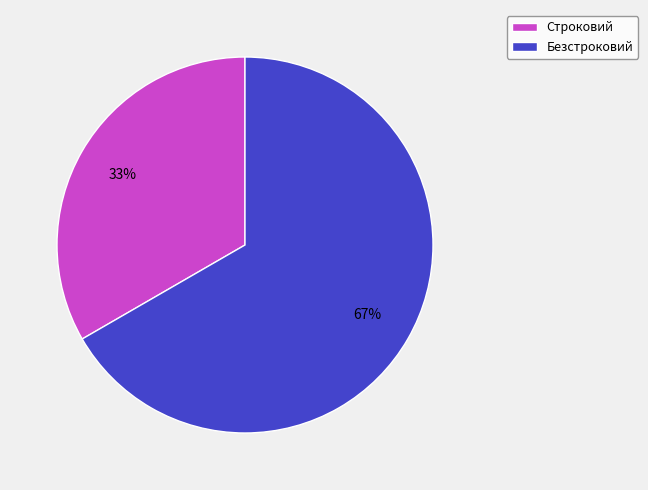

Between Строковий and Безстроковий, which is larger?

Безстроковий